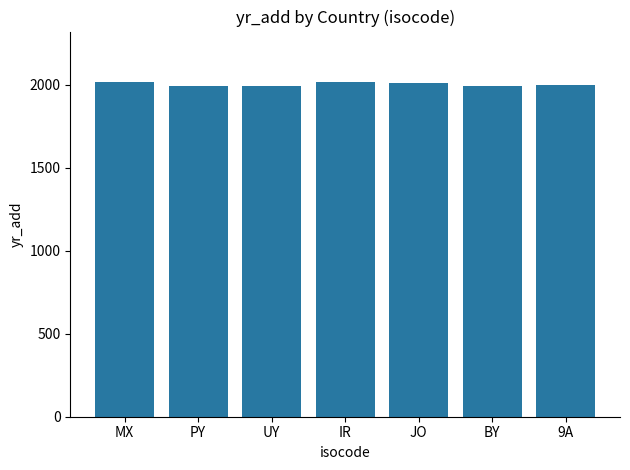

What is the maximum value shown in the chart?

2018